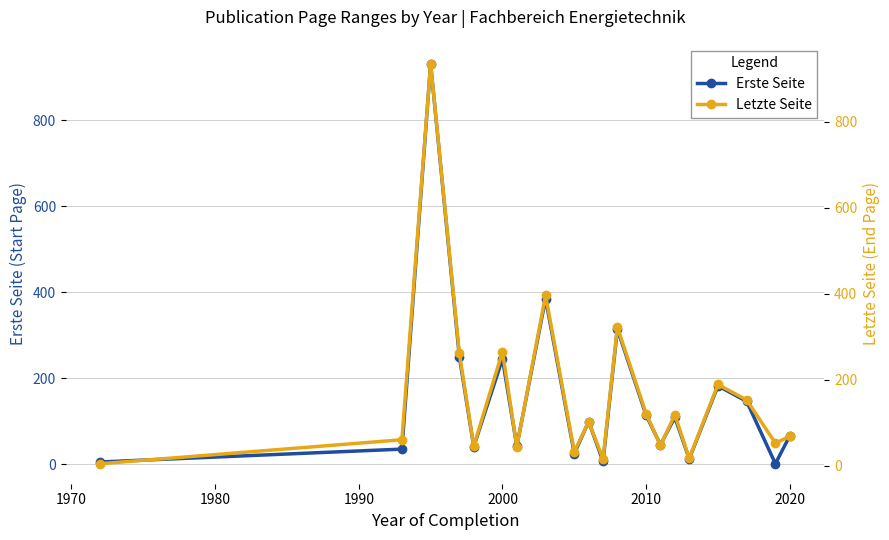

How many interior local valleys does the Erste Seite series have?

7